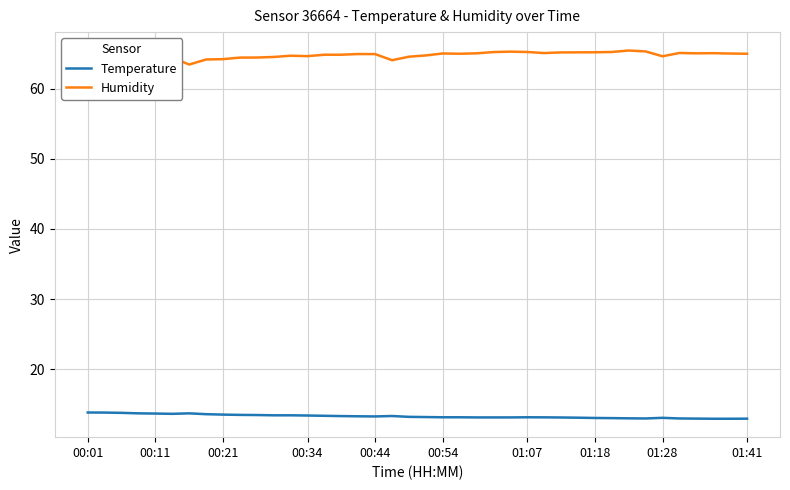

What is the lowest value of the Temperature series?

12.9